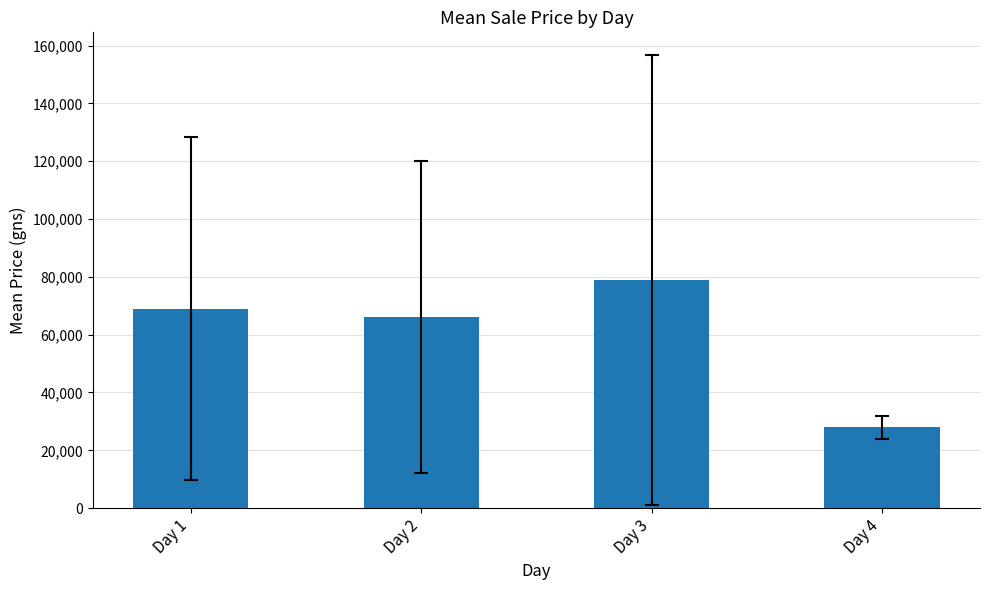

How many series are shown in this chart?

1